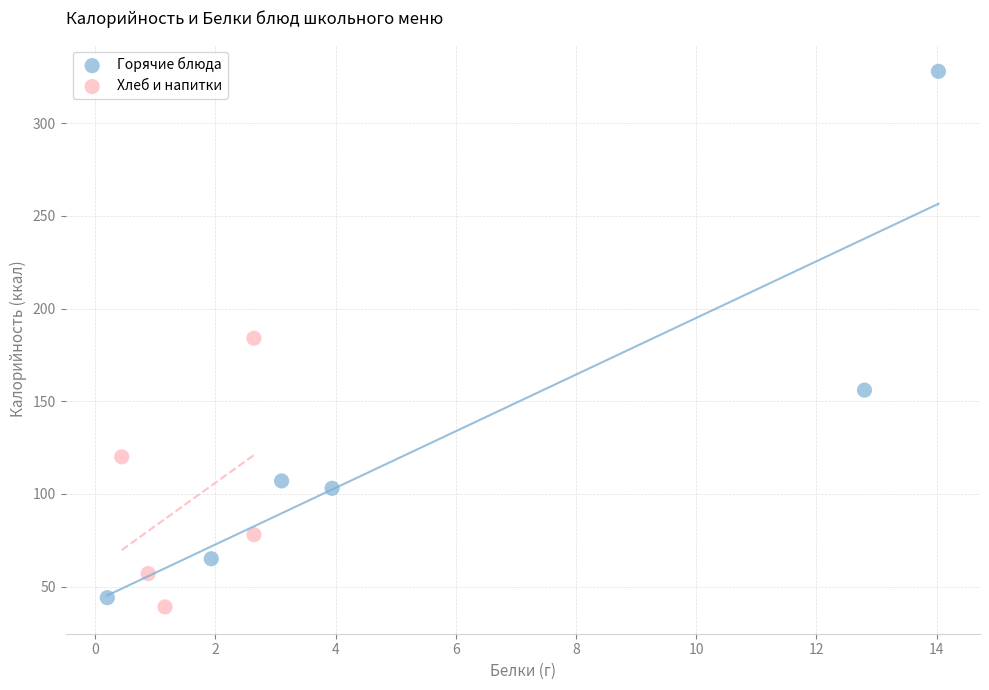

Which series has the largest Y range (max minus min)?

Горячие блюда